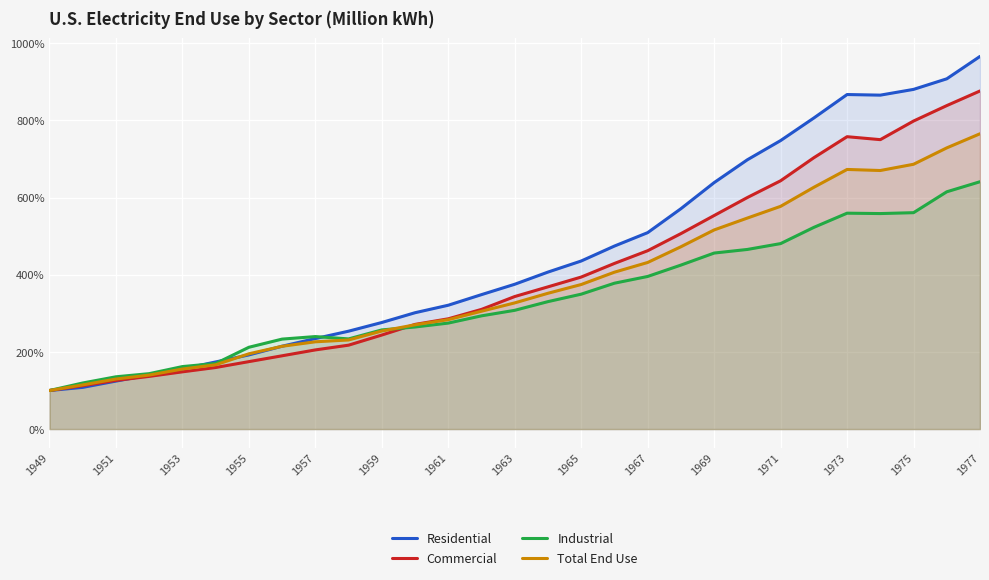

What are all the series names shown in the legend?

Residential, Commercial, Industrial, Total End Use